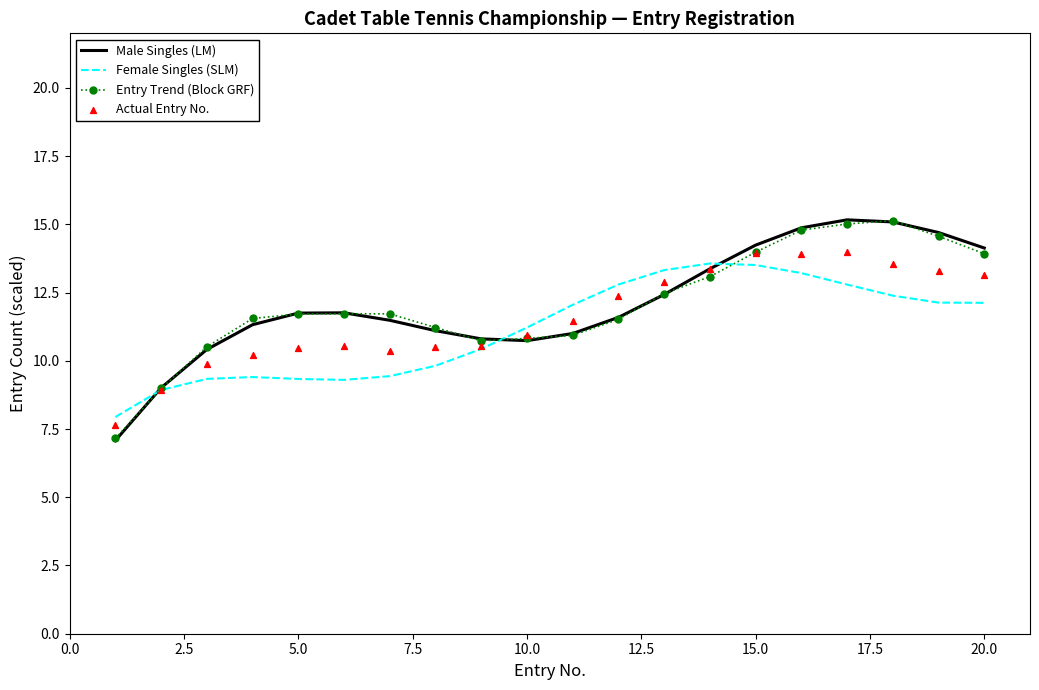

Which series has the largest total across all categories?

Male Singles (LM)